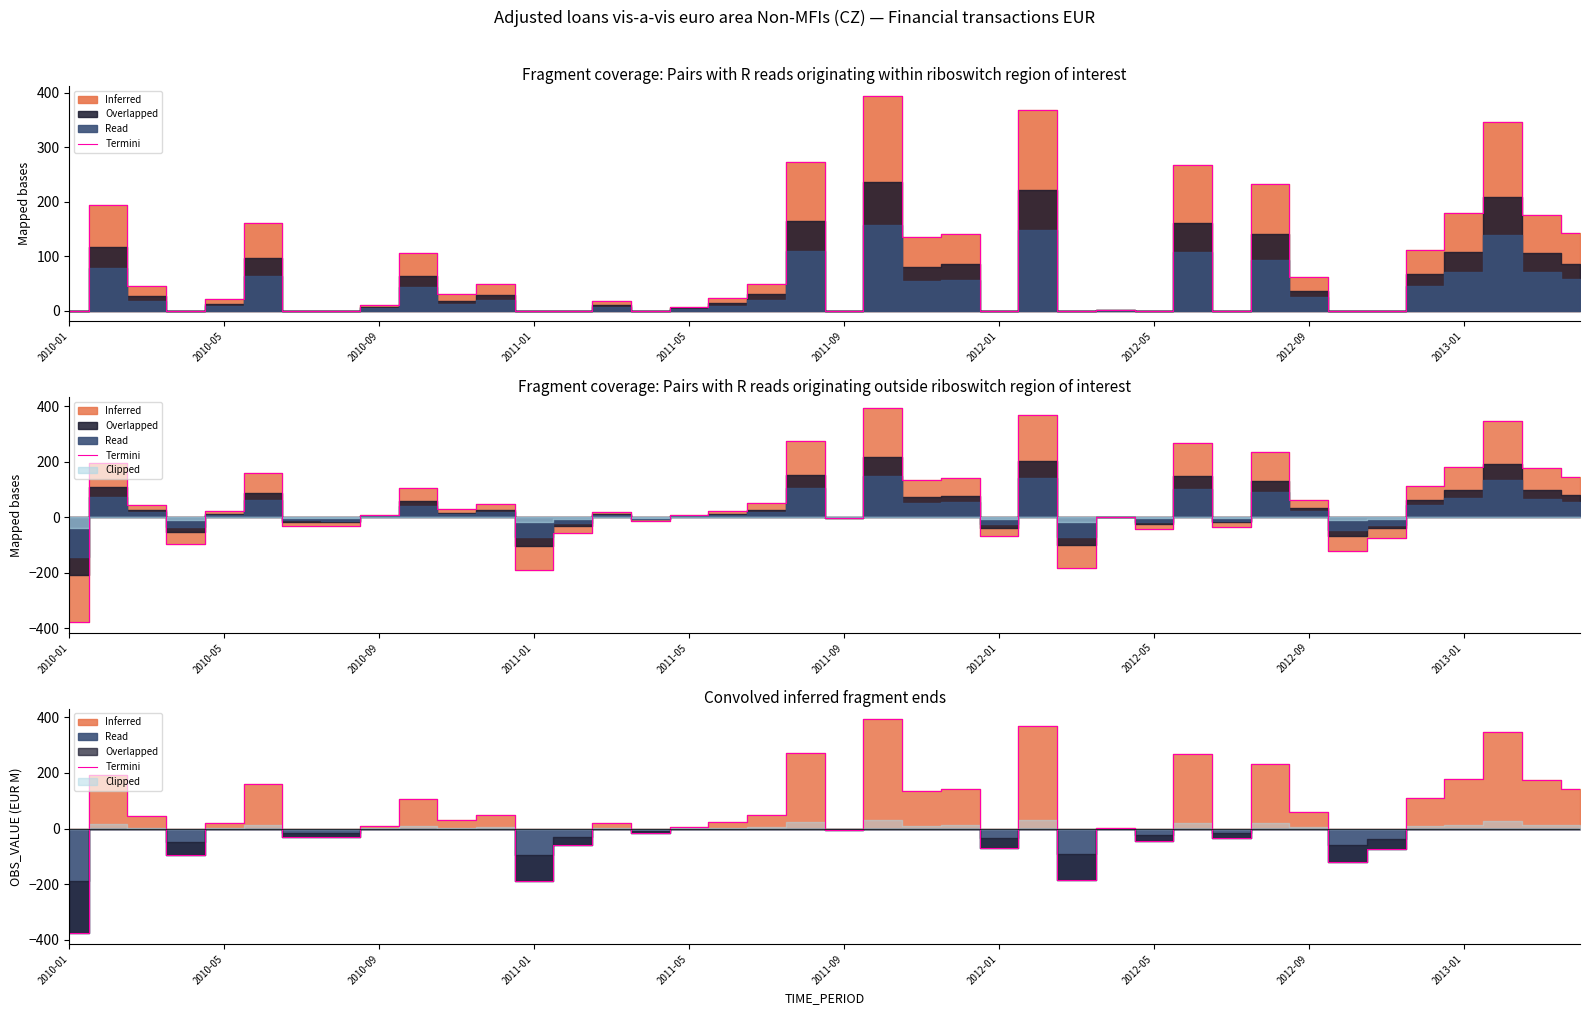

What is the change in value from 18 to 25?

+318.8